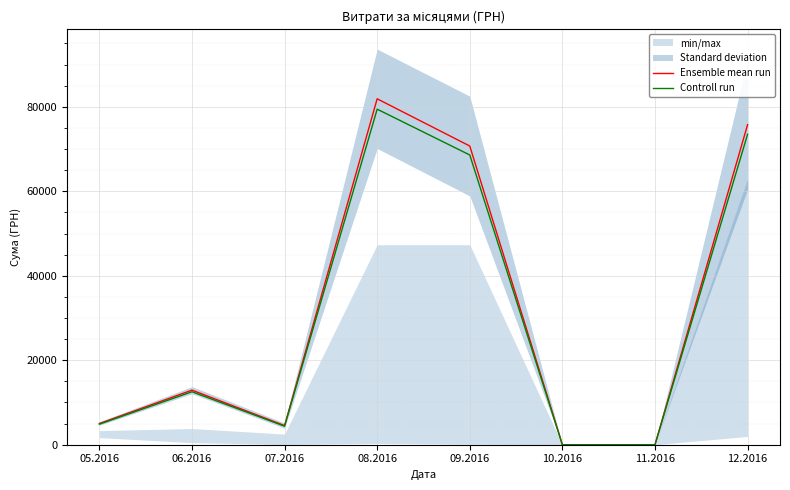

Where does the Controll run series first go above 12534?

06.2016